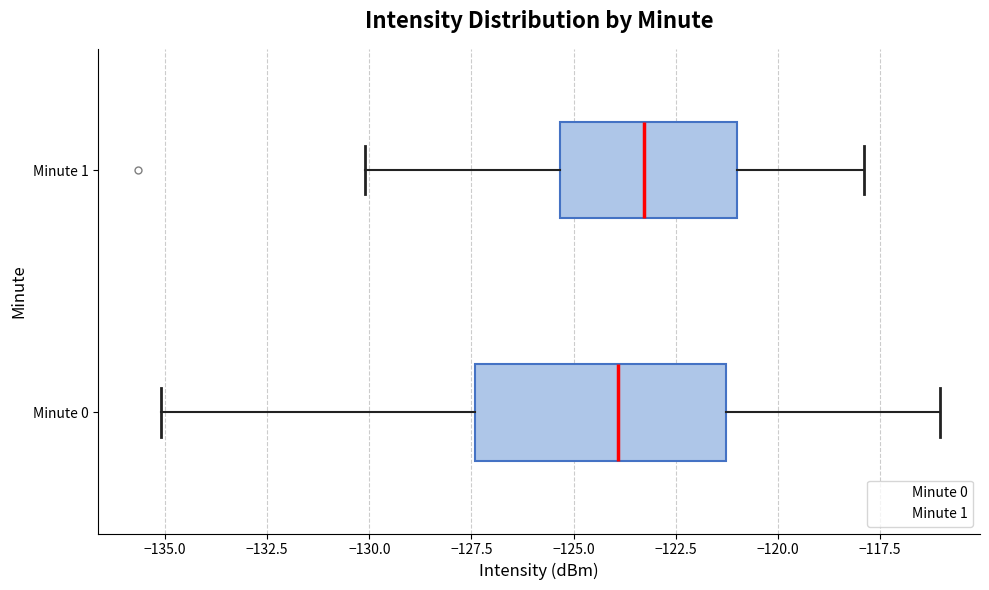

Which box has the furthest to the right median line?

Minute 1